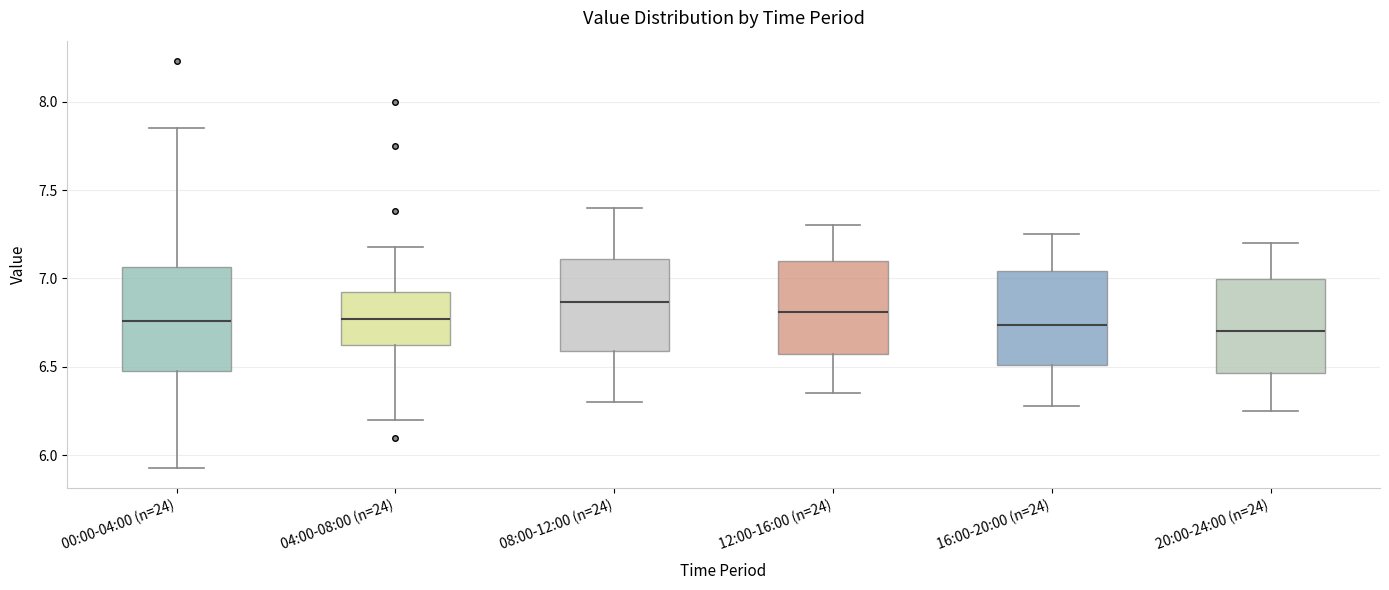

Where is the lower edge of the box for 00:00-04:00 (n=24) on the y-axis? The values are not printed on the chart, so give them approximately, as read against the axis.

6.50